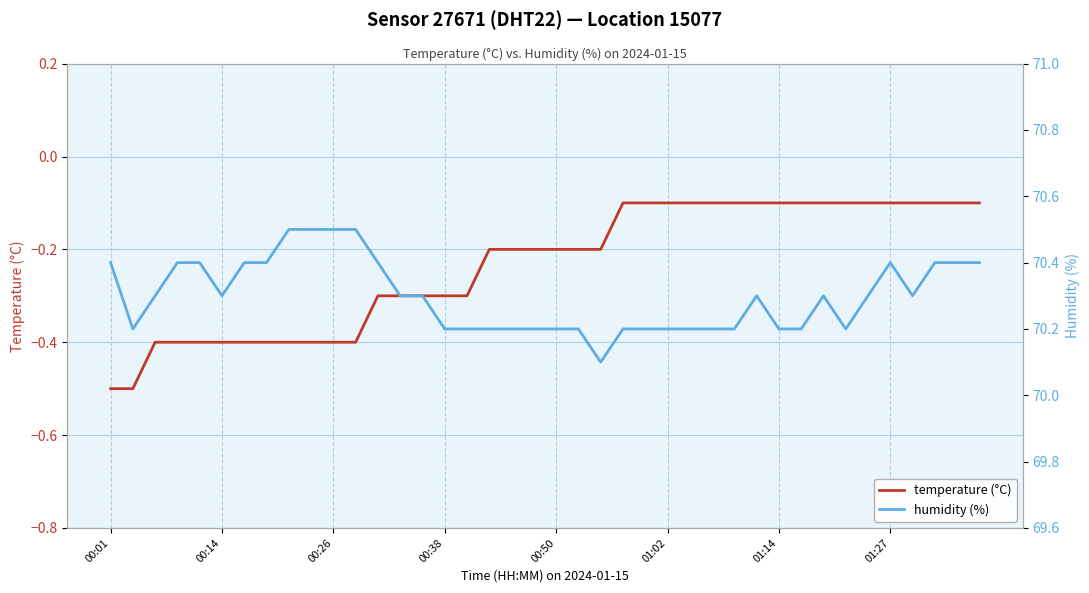

What is the difference between the maximum and minimum values in the humidity (%) series?

0.4